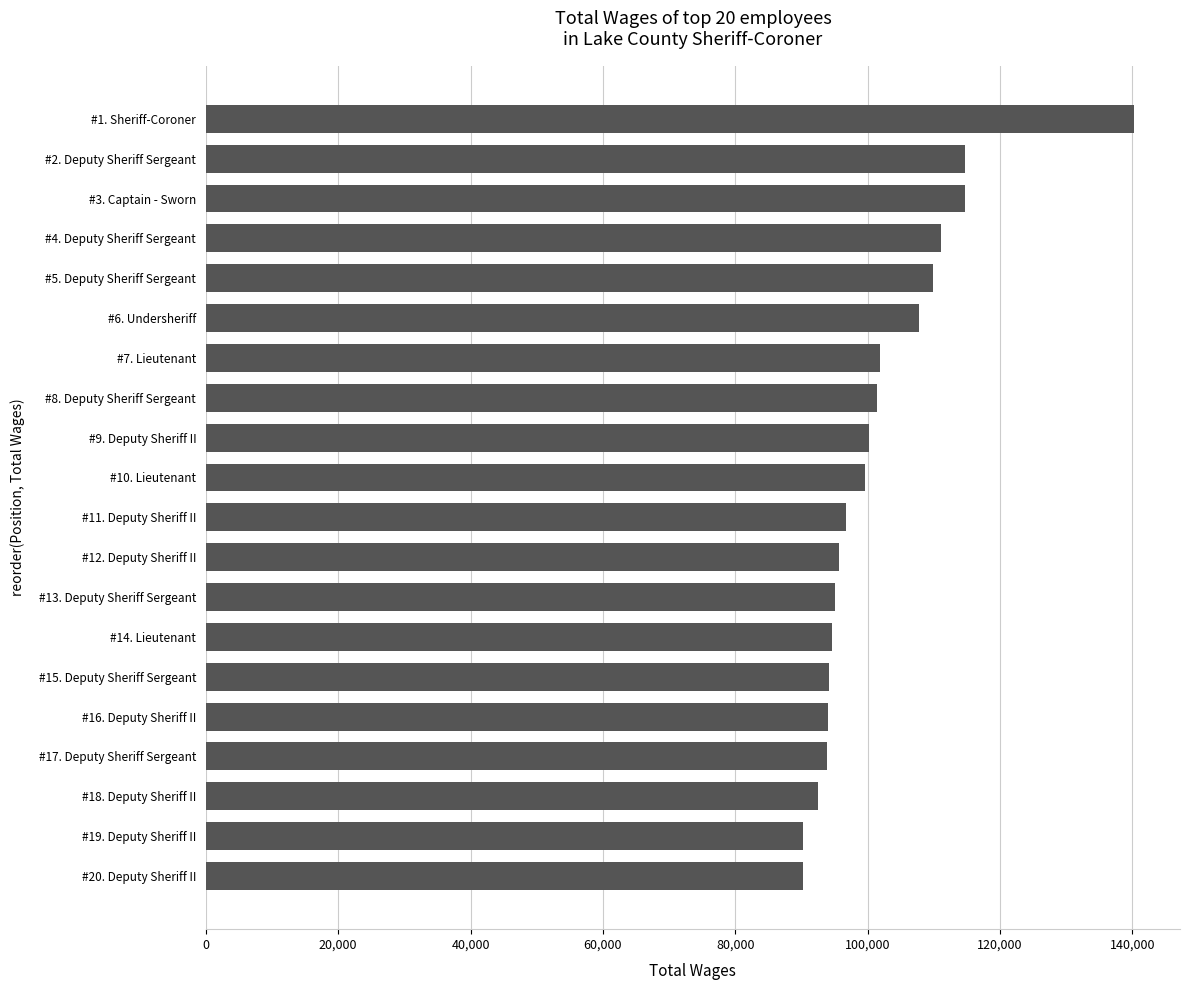

What is the smallest value displayed?

90175